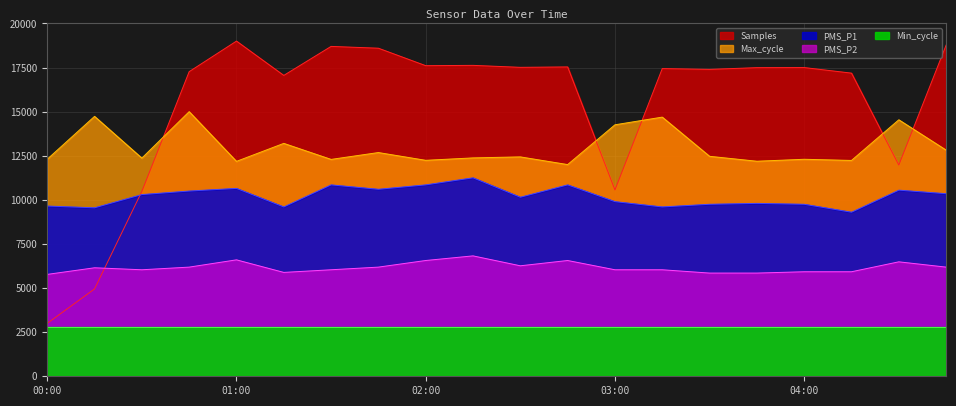

List the labels in order of Samples value, smallest first.

00:00, 00:15, 00:30, 03:00, 04:30, 01:15, 04:15, 00:45, 03:30, 03:15, 03:45, 04:00, 02:30, 02:45, 02:00, 02:15, 01:45, 01:30, 04:45, 01:00